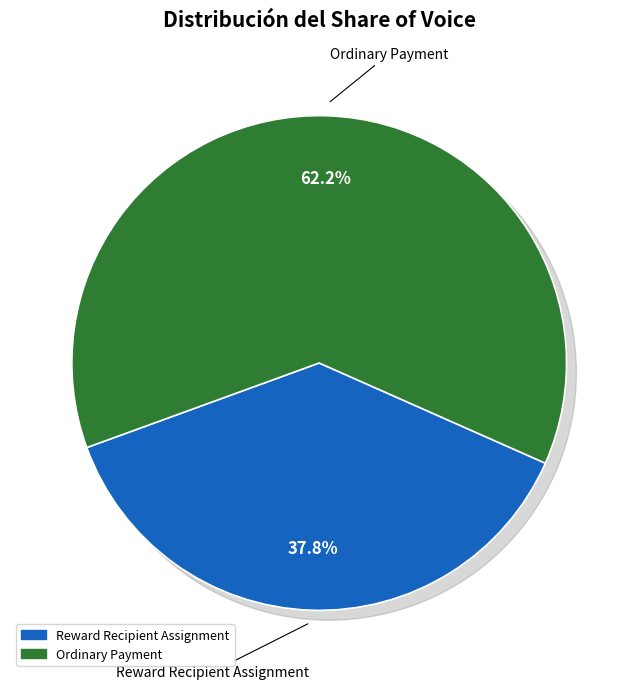

Which category has the biggest portion of the pie?

Ordinary Payment